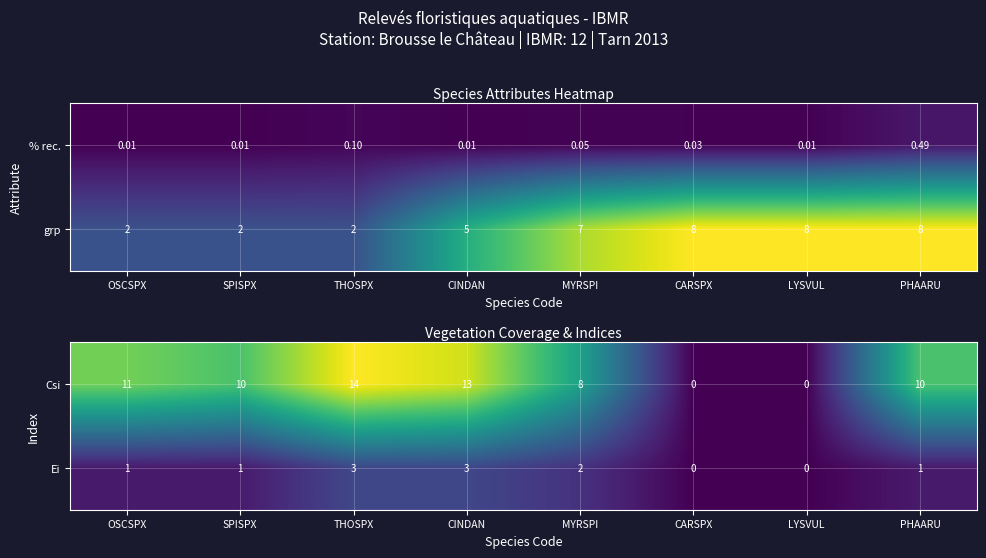

The Ei series shows 1 at SPISPX. True or false?

True